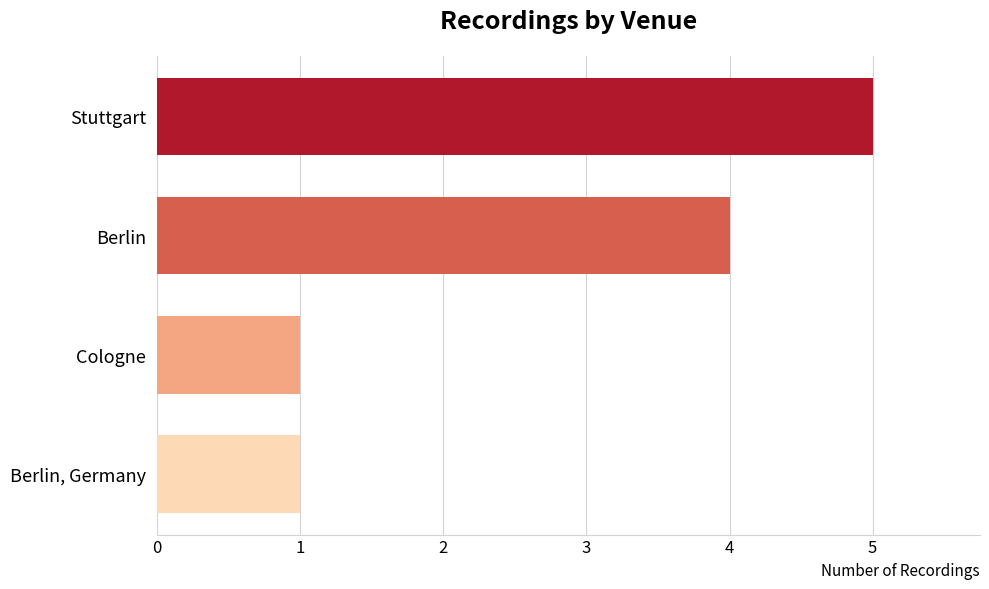

How many values are below 4?

2